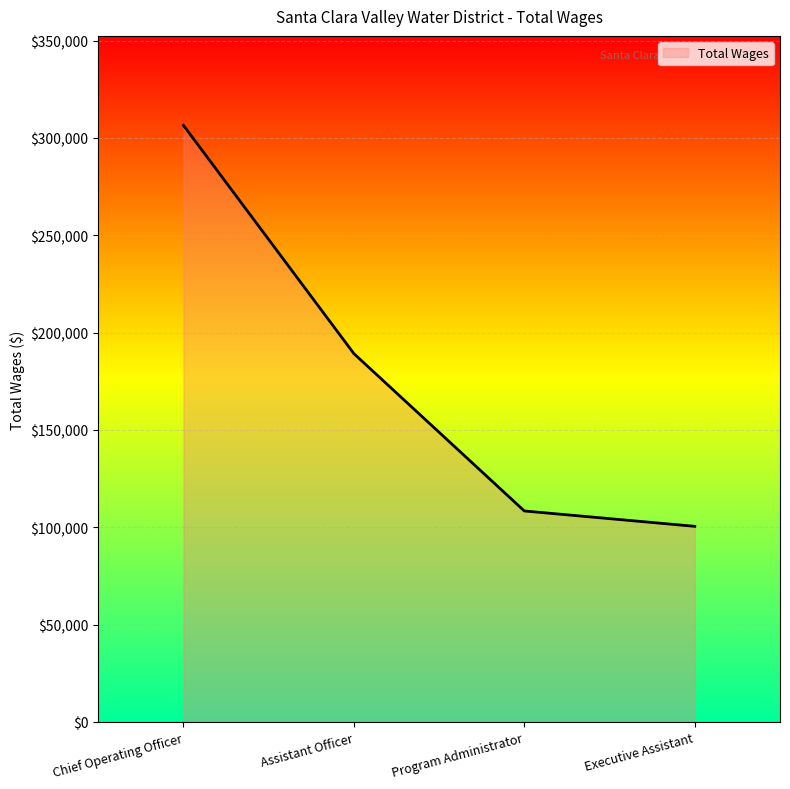

Which has a higher value, Executive Assistant or Assistant Officer?

Assistant Officer